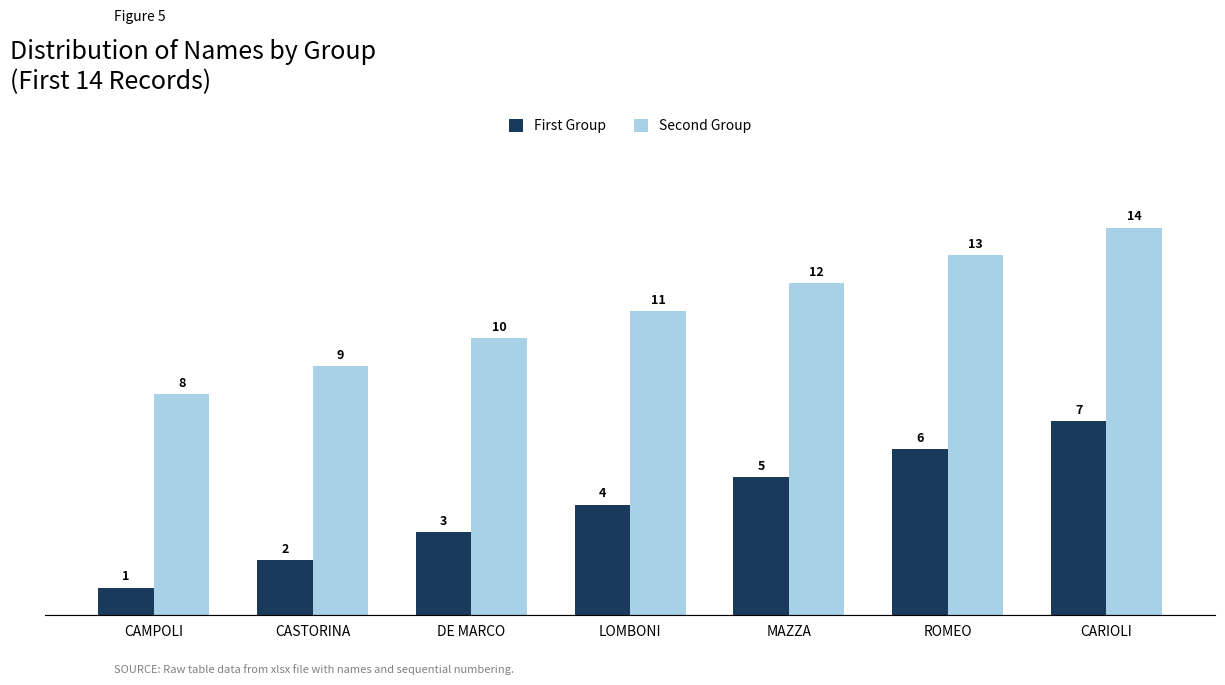

Which category has the lowest value across all series?

CAMPOLI